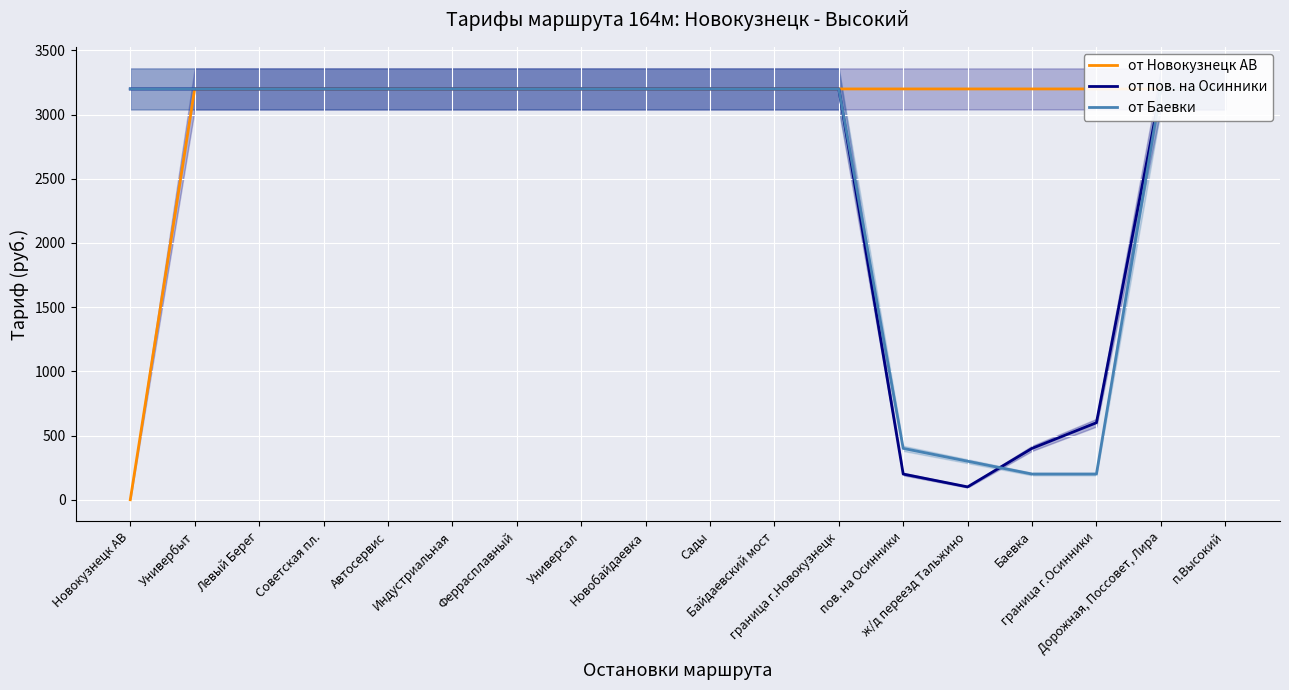

Is it true that от Баевки equals 3200 at Байдаевский мост?

True